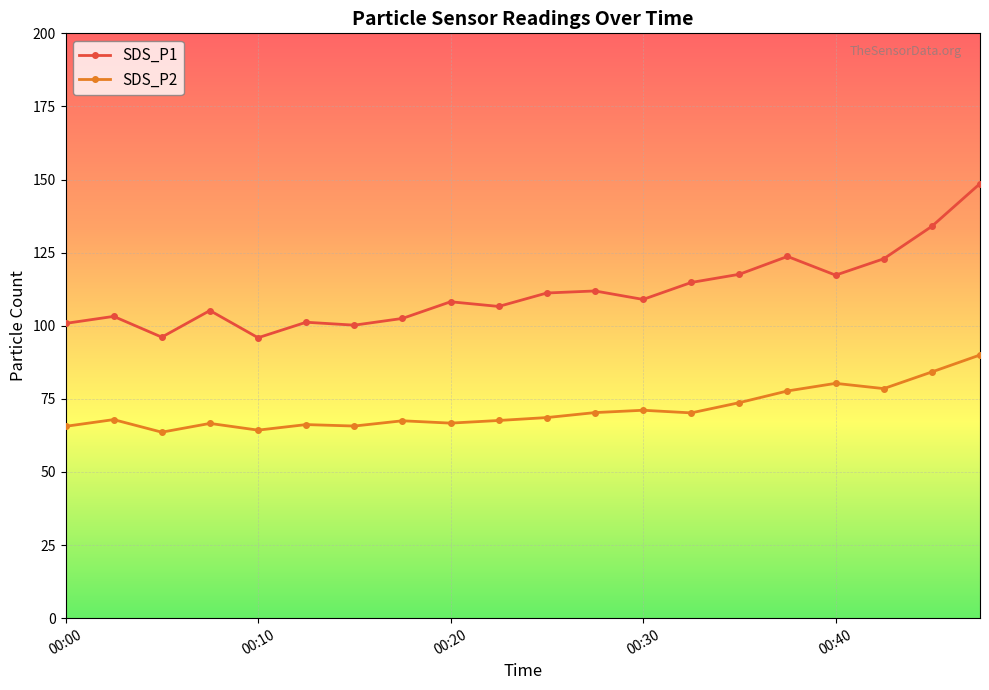

True or false: SDS_P1 and SDS_P2 cross at least once.

False